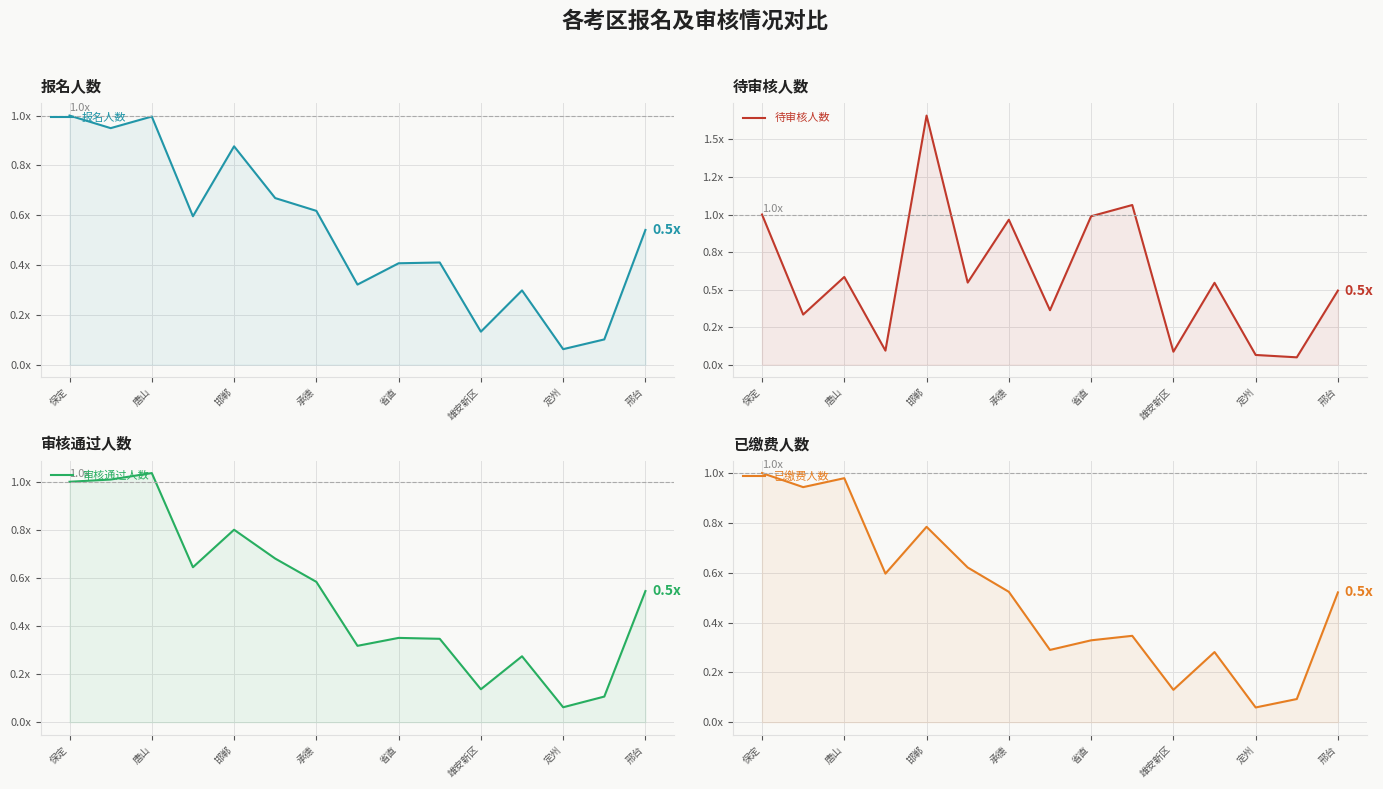

Is it true that 待审核人数 equals 0.2 at 邢台?

False